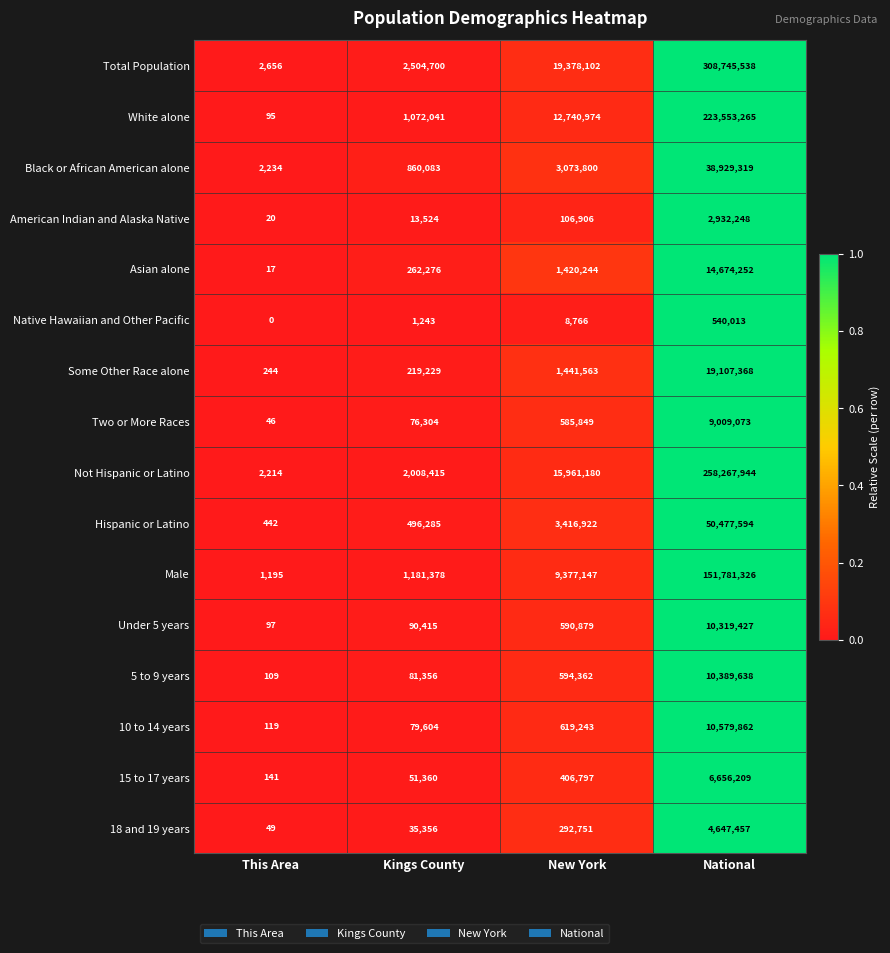

The Native Hawaiian and Other Pacific series shows 1243 at Kings County. True or false?

True